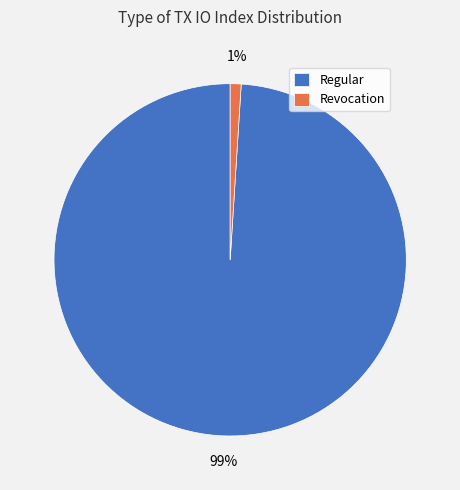

To the nearest percent, what is the average slice percentage?

50%